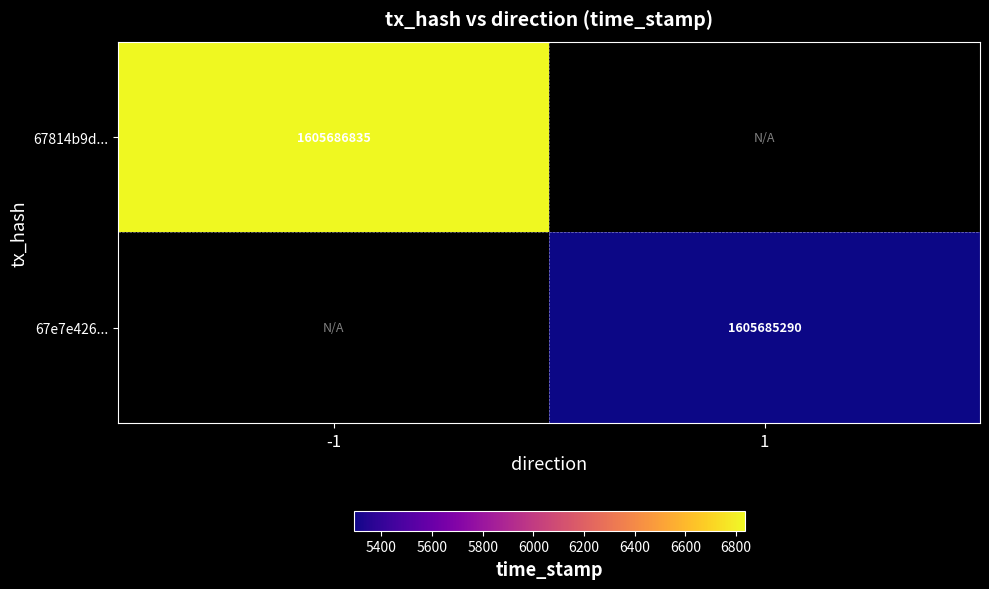

Which series has the widest spread of values?

67814b9d3276c9ffea022632eb9fd688c660e35